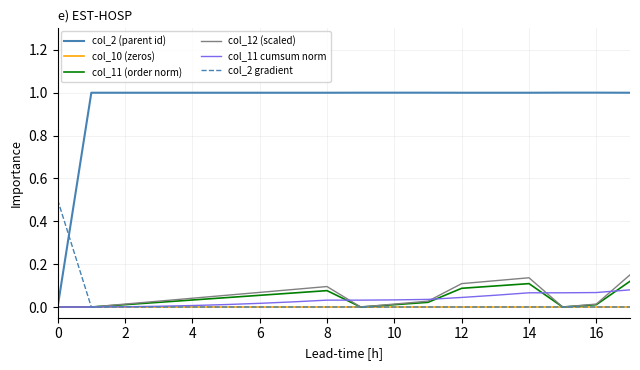

What is the greatest value displayed?

1.0